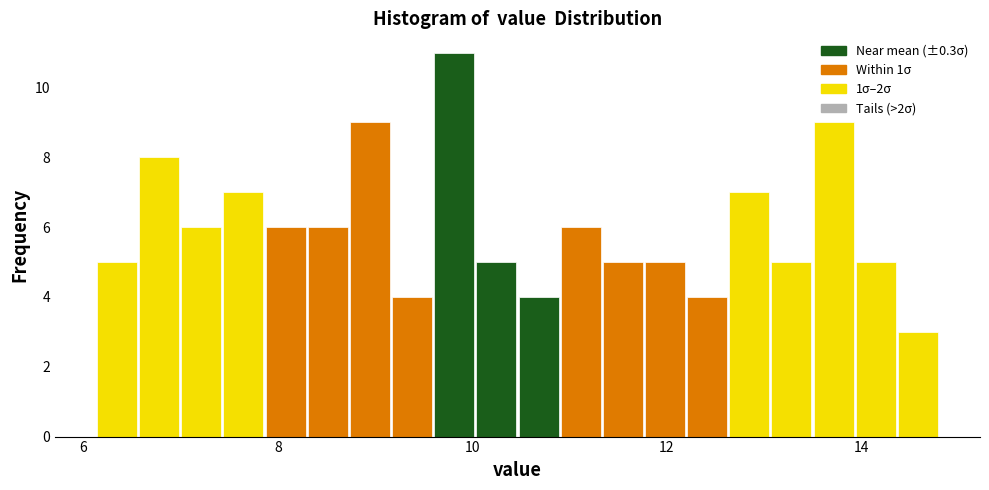

Around what value on the x-axis is the tallest bar? Give the approximate position of its centre, as read against the axis.

9.8